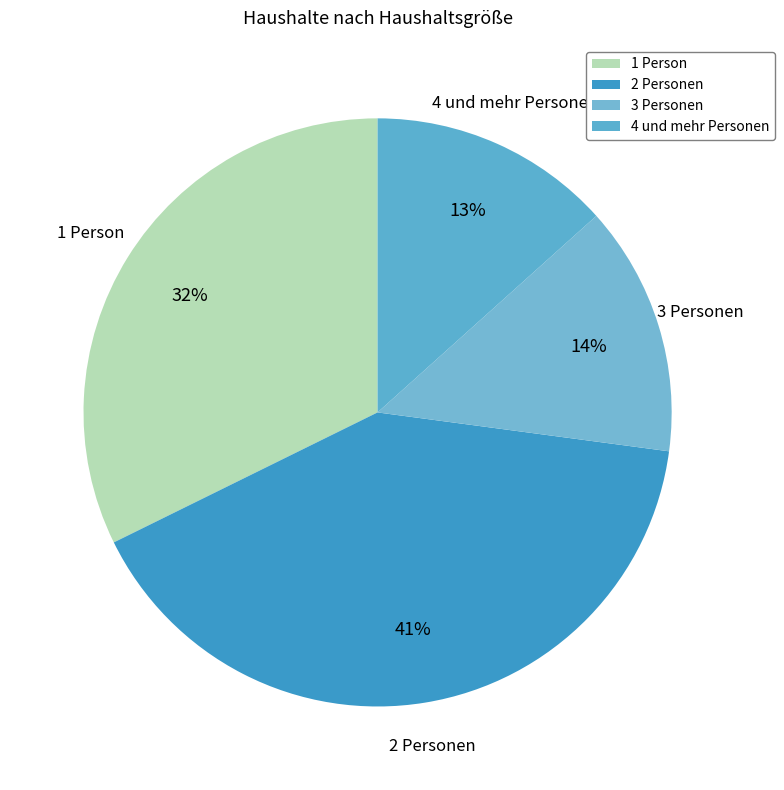

Is it true that 3 Personen is 14% of the pie?

True